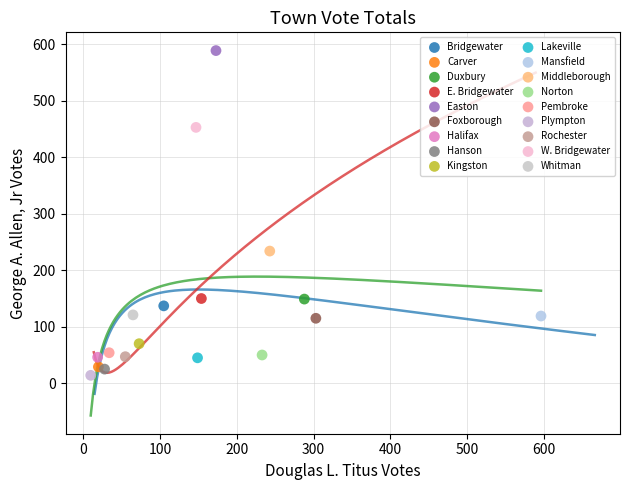

Which series contains the lowest Y value?

Plympton